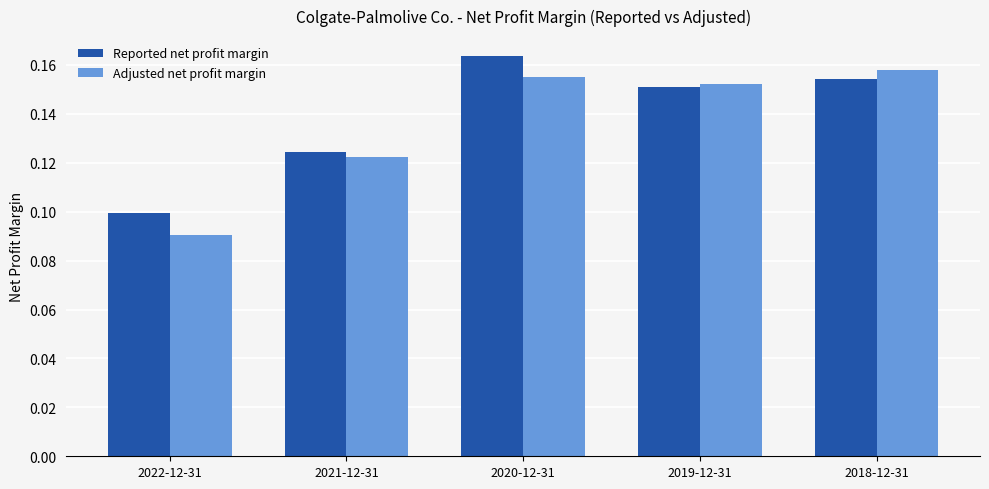

Rank the categories by Reported net profit margin value from highest to lowest.

2020-12-31, 2018-12-31, 2019-12-31, 2021-12-31, 2022-12-31